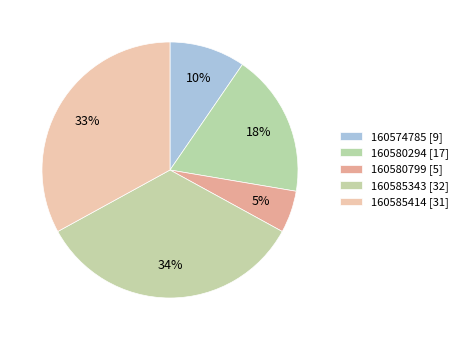

How many segments does this pie chart have?

5